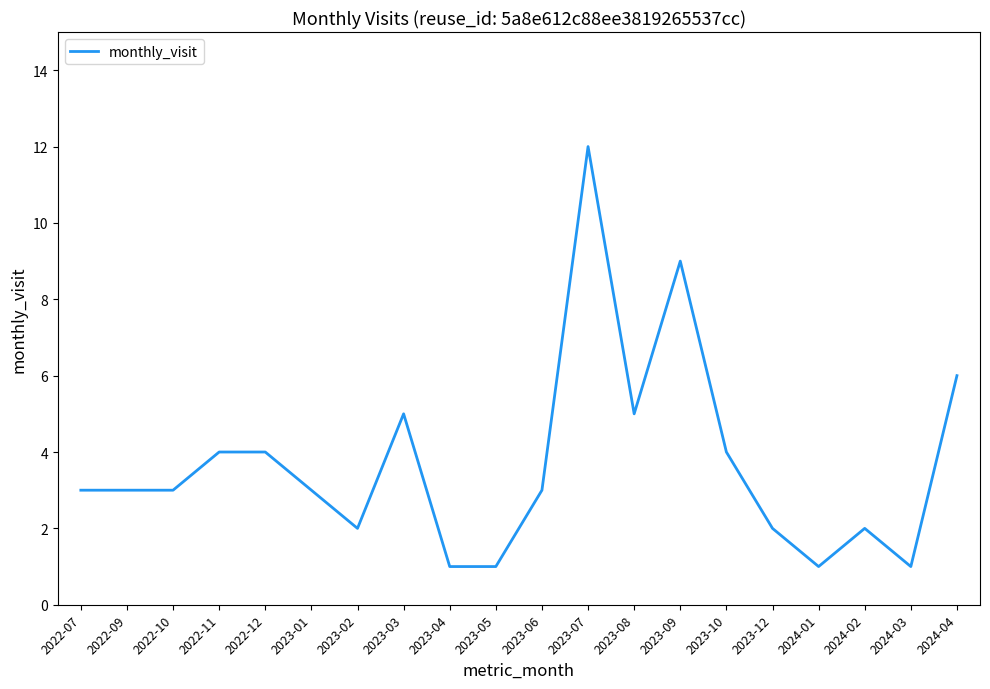

What position from the left is 2023-10?

15